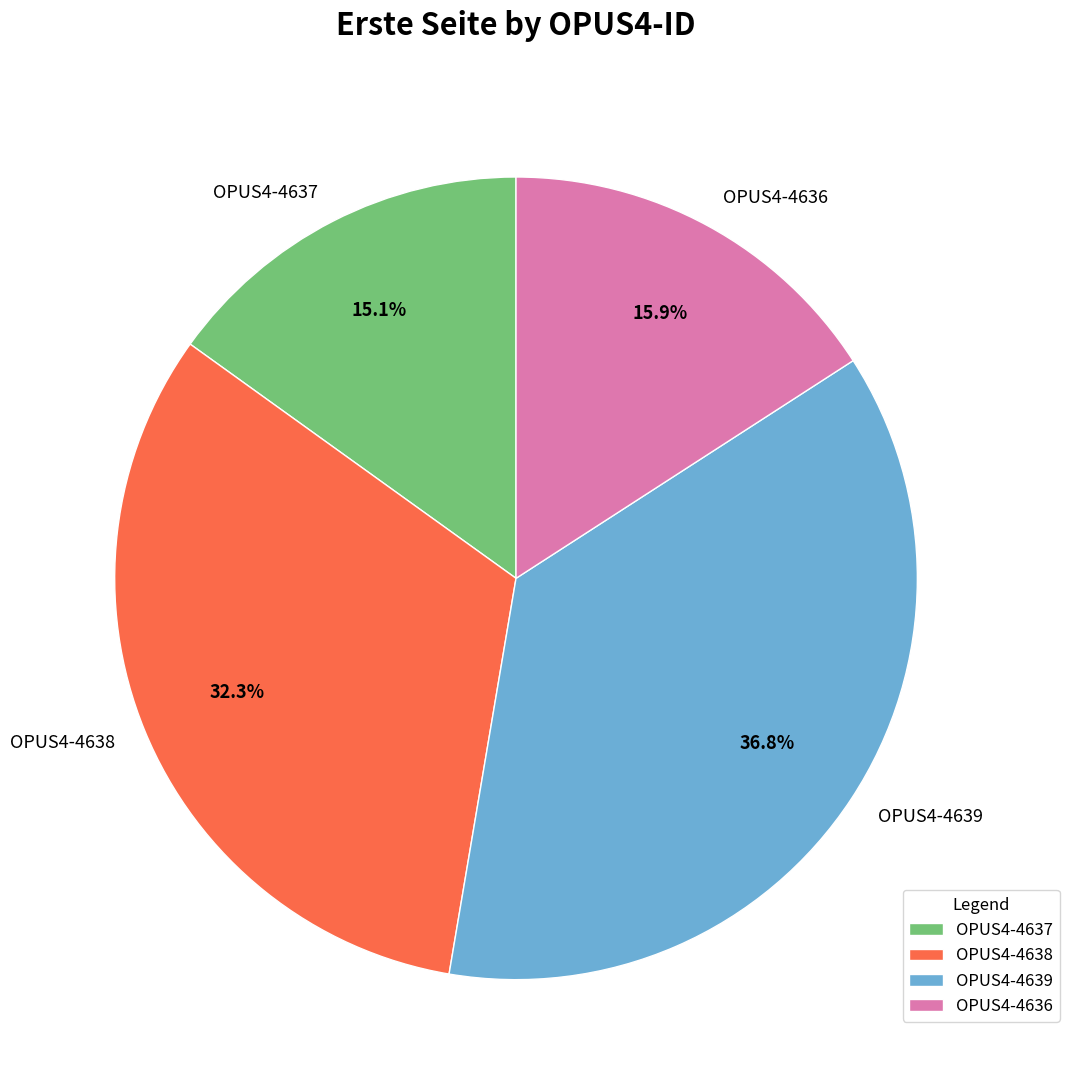

Which slice is the smallest?

OPUS4-4637